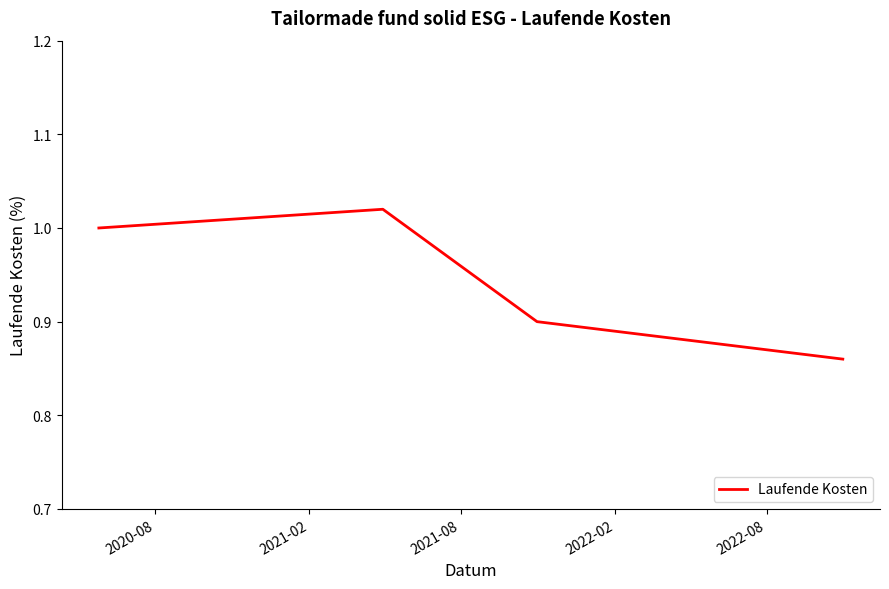

What is the sum of all values?

3.8